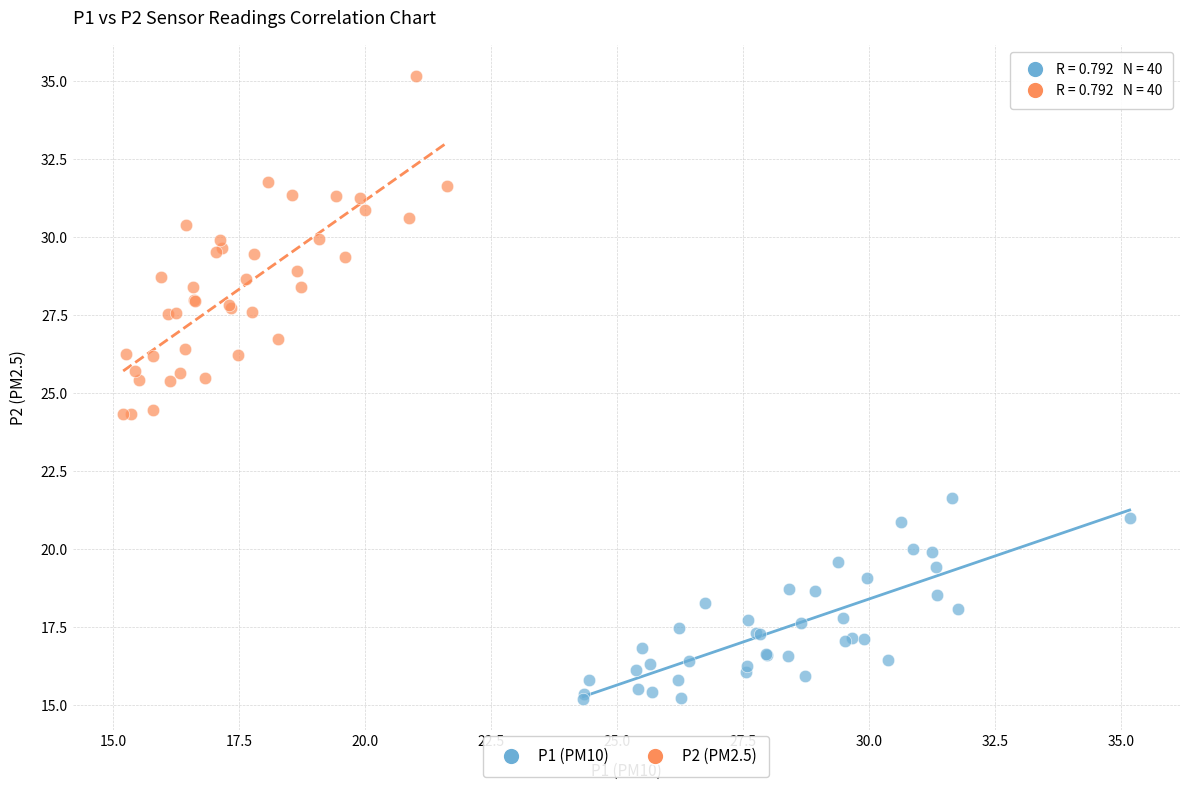

Which series has the largest Y range (max minus min)?

P2 (PM2.5)